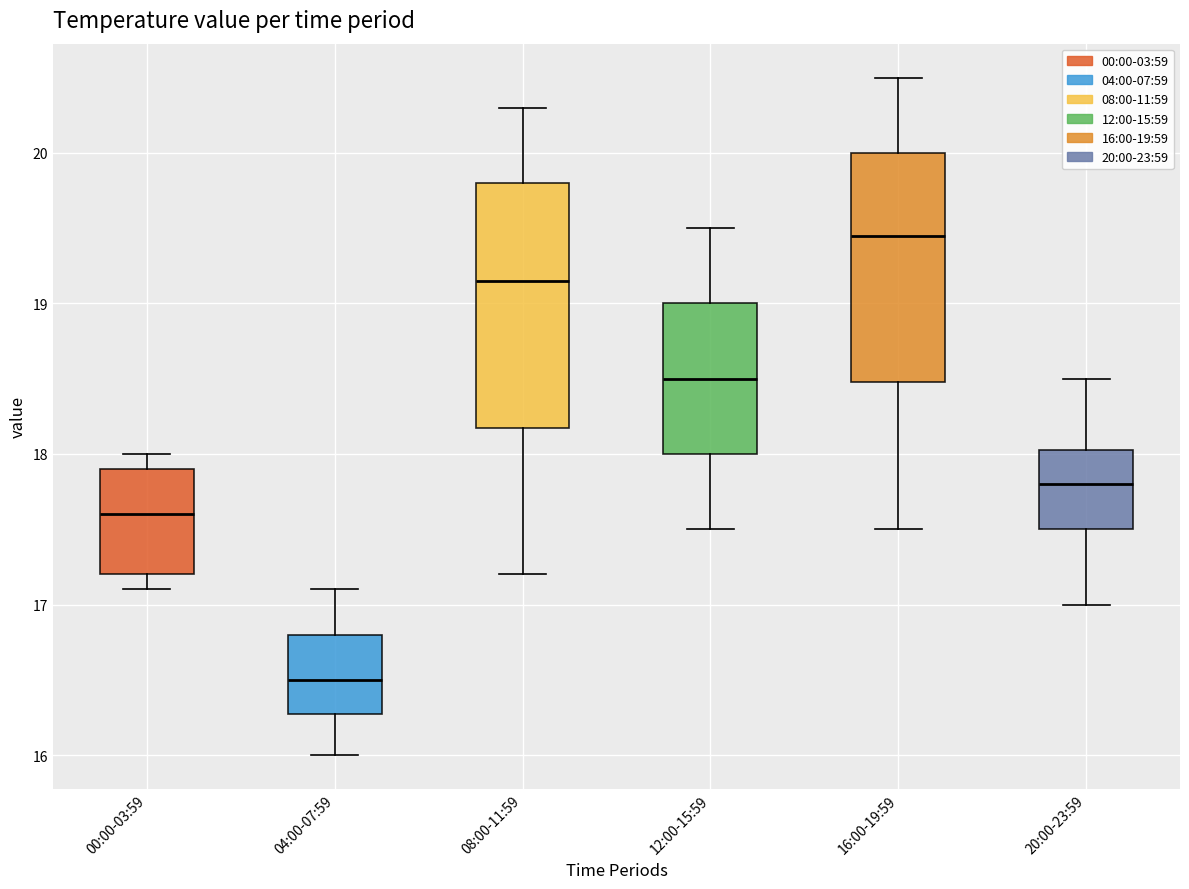

Reading left to right, transcribe this box plot: for each box, give where its median line is, the range the box spans, and where its two whiskers end, as read against the y-axis. The values are not printed on the chart, so give them approximately, as read against the axis.

00:00-03:59: median 17.6, box 17.2 to 17.9, whiskers 17.1 to 18.0
04:00-07:59: median 16.5, box 16.3 to 16.8, whiskers 16.0 to 17.1
08:00-11:59: median 19.2, box 18.2 to 19.8, whiskers 17.2 to 20.3
12:00-15:59: median 18.5, box 18.0 to 19.0, whiskers 17.5 to 19.5
16:00-19:59: median 19.5, box 18.5 to 20.0, whiskers 17.5 to 20.5
20:00-23:59: median 17.8, box 17.5 to 18.0, whiskers 17.0 to 18.5